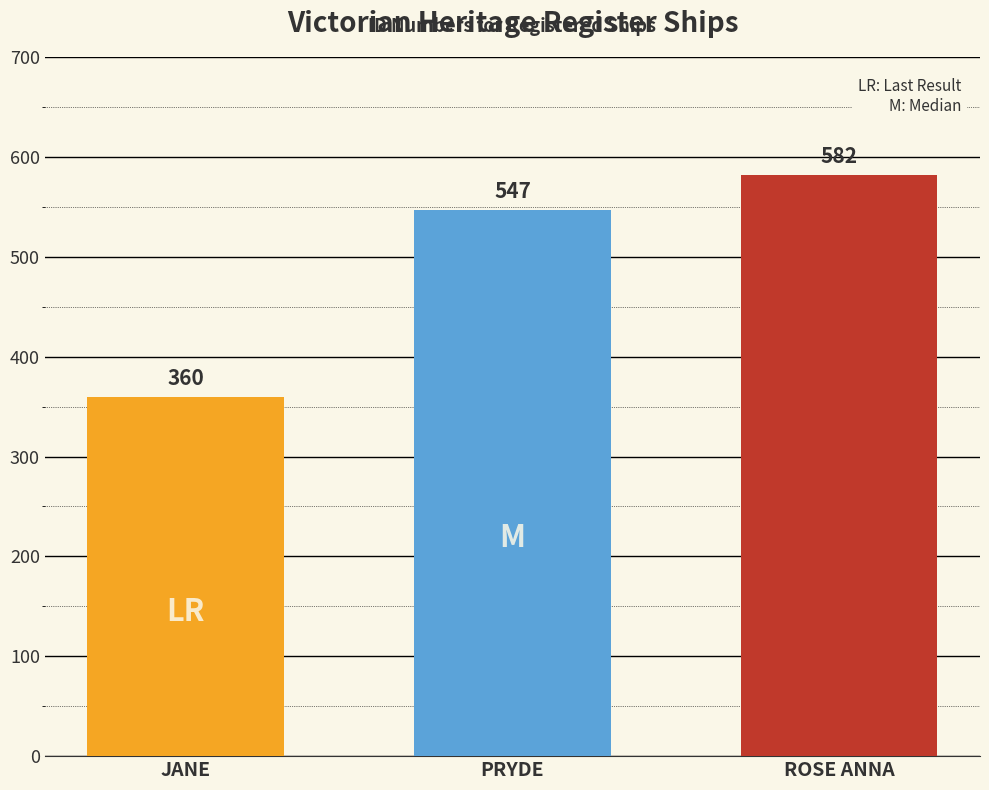

Count the number of data series in this chart.

3